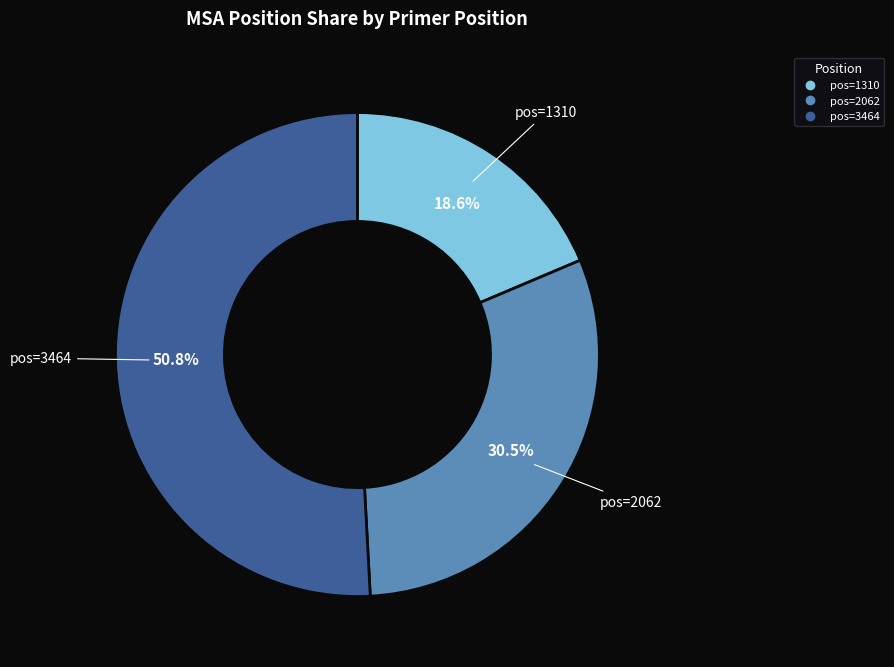

Is there a majority slice in this chart?

Yes